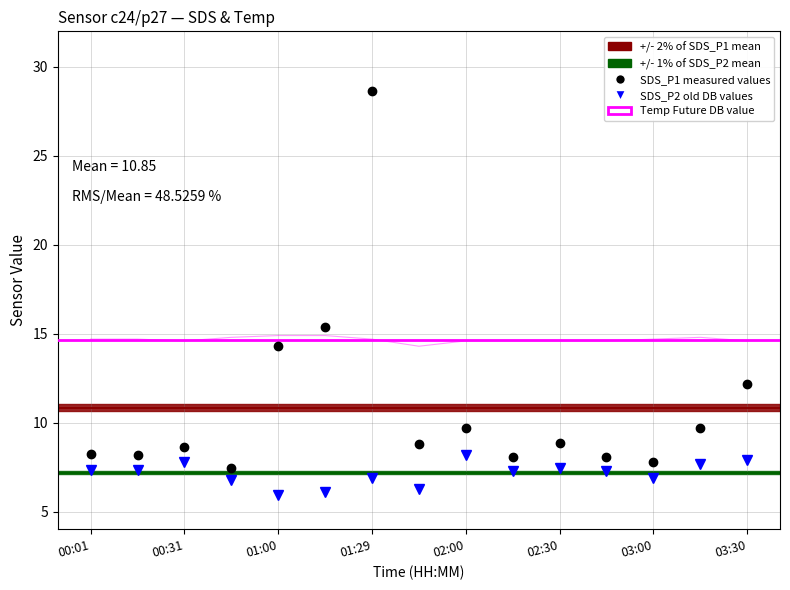

What is the minimum value shown in the chart?

5.9